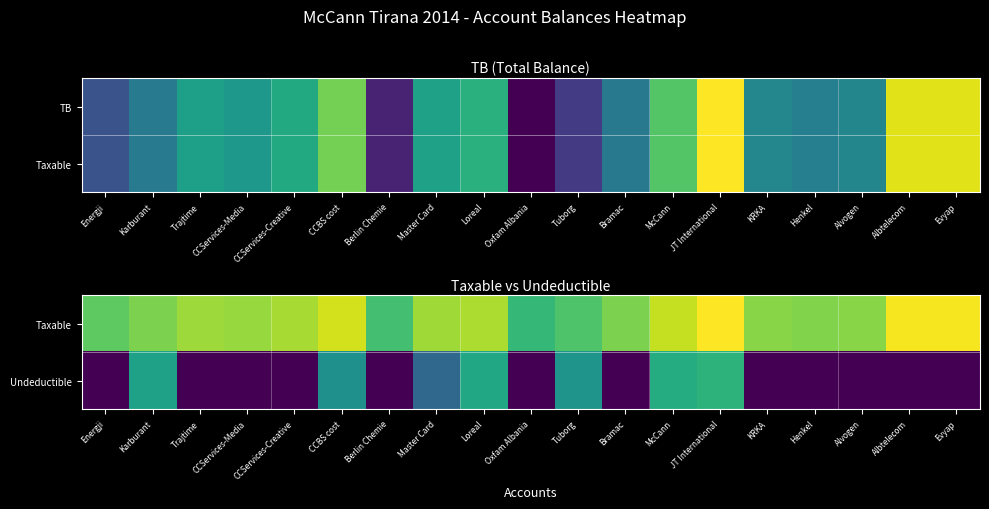

True or false: Taxable has a value of 14.5 at Loreal.

True